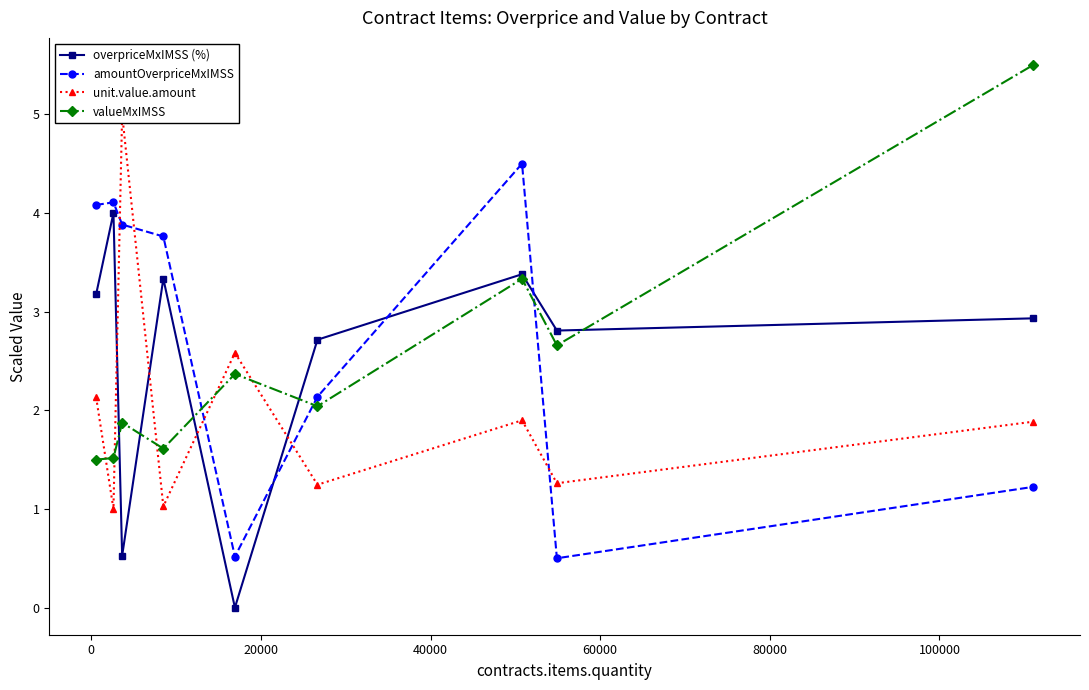

How many intersections are there between overpriceMxIMSS (%) and amountOverpriceMxIMSS?

3